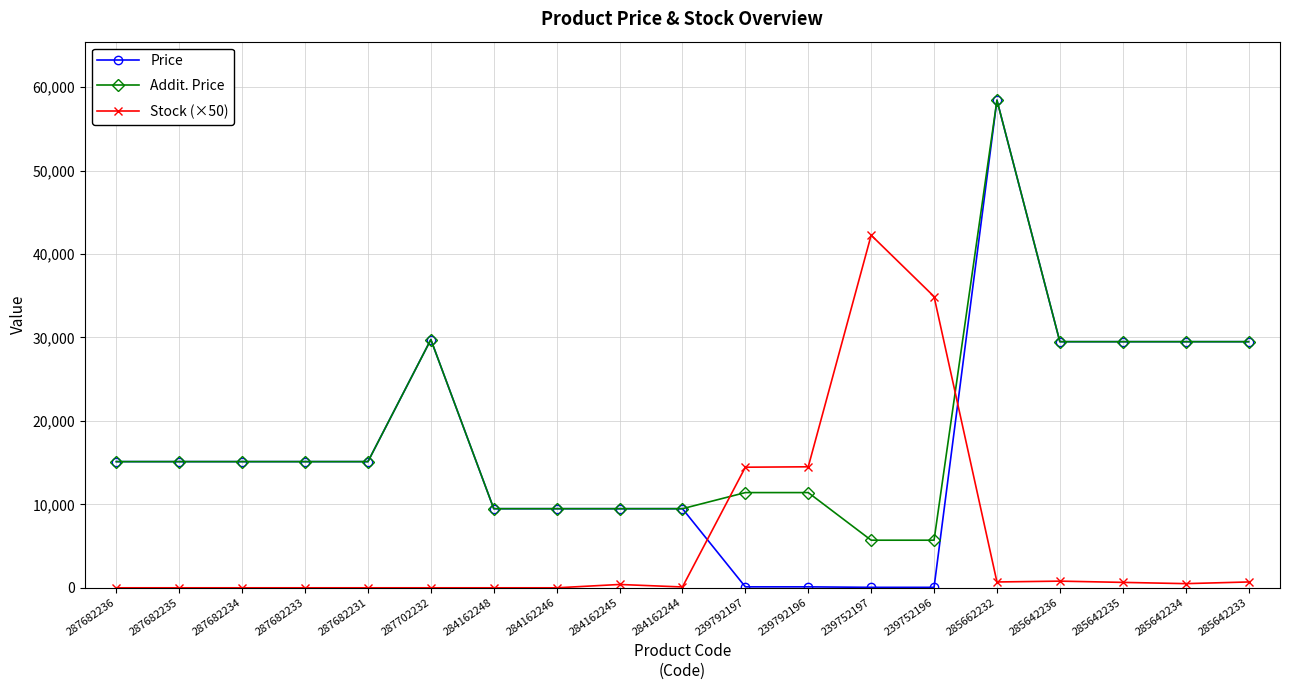

At how many categories does at least one series exceed 3596?

19